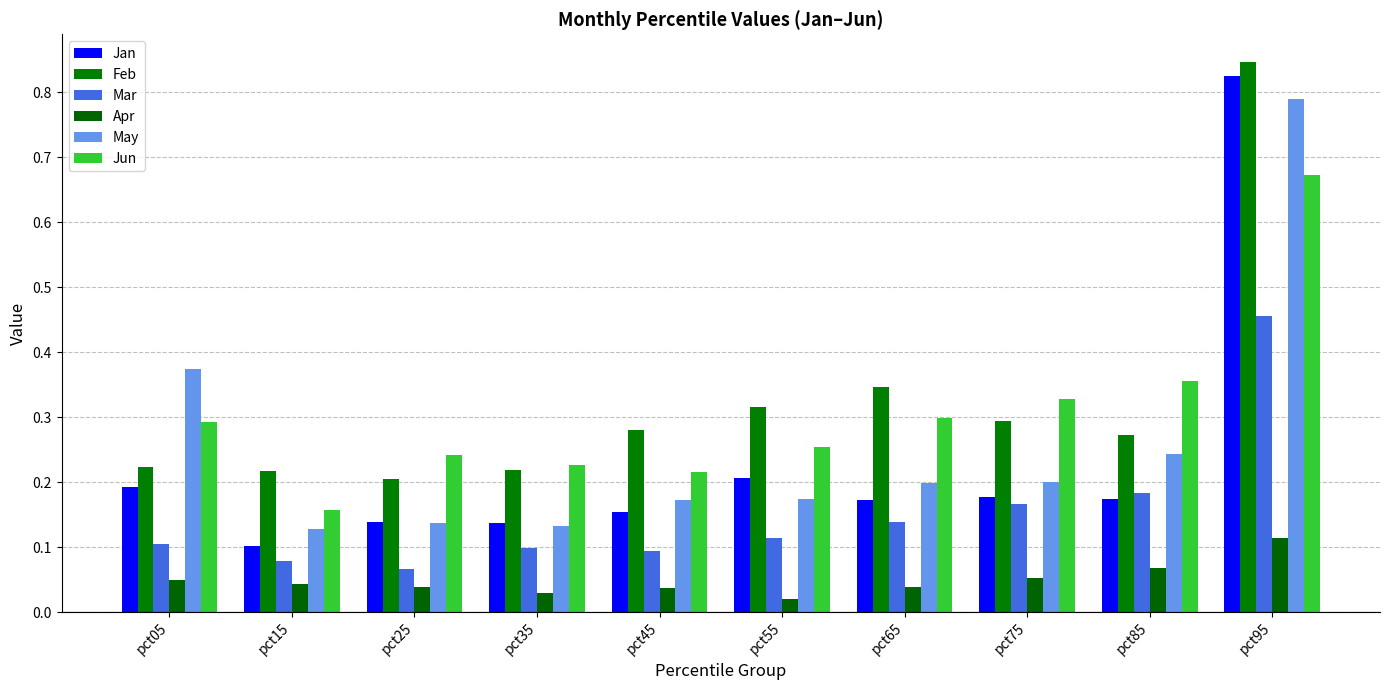

What is the total value across all series at pct15?

0.7